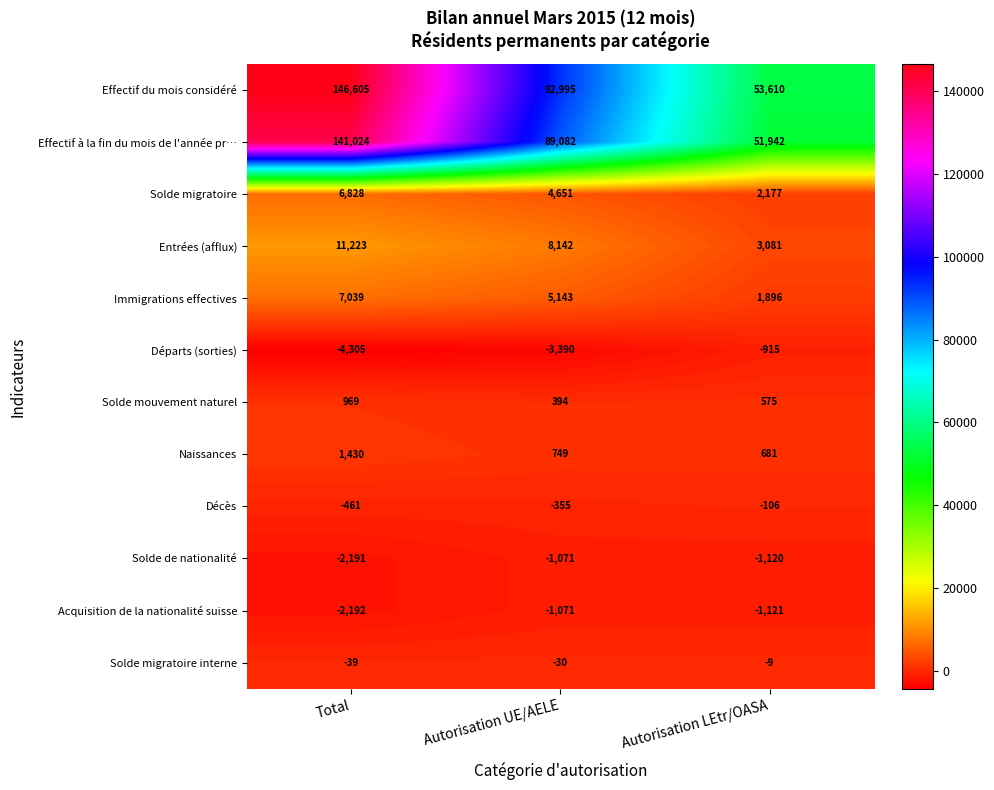

Read the Solde de nationalité value at Total, to the nearest 100.

-2200